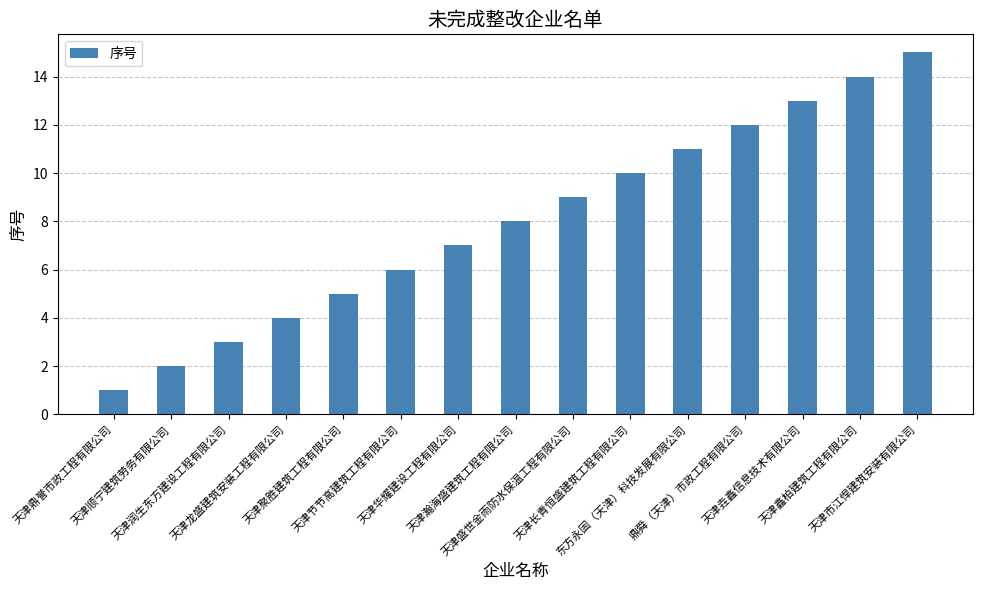

What is the difference between the maximum and second lowest values?

13